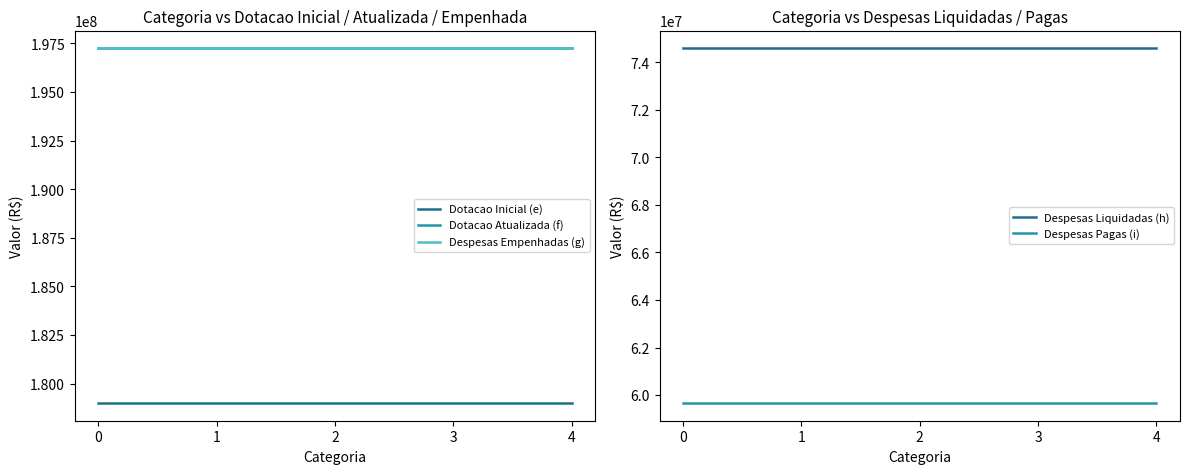

Reading right to left, extract all data points from this chart.

Dotacao Inicial (e): 4=179011176	3=179011176	2=179011176	1=179011176	0=179011176
Dotacao Atualizada (f): 4=197246728	3=197246728	2=197246728	1=197246728	0=197246728
Despesas Empenhadas (g): 4=197246728	3=197246728	2=197246728	1=197246728	0=197246728
Despesas Liquidadas (h): 4=74587990	3=74587990	2=74587990	1=74587990	0=74587990
Despesas Pagas (i): 4=59670392	3=59670392	2=59670392	1=59670392	0=59670392